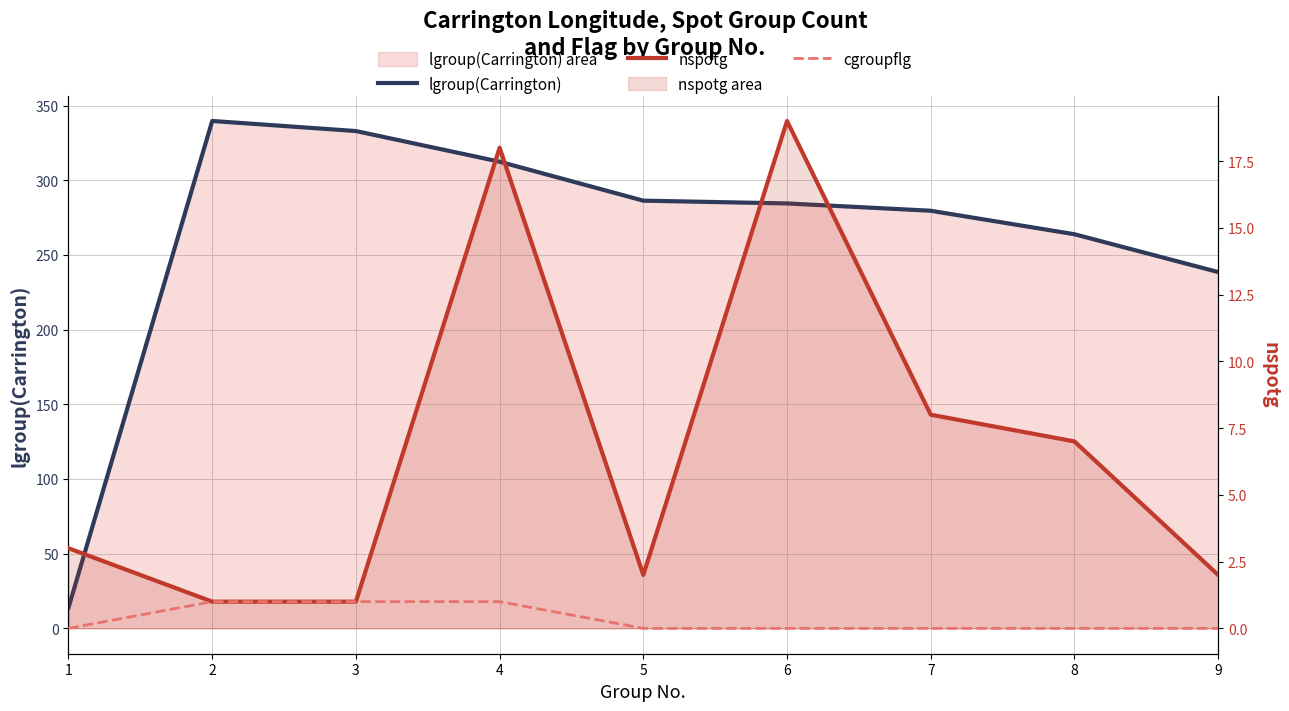

What is the total value across all series at 7?

287.6